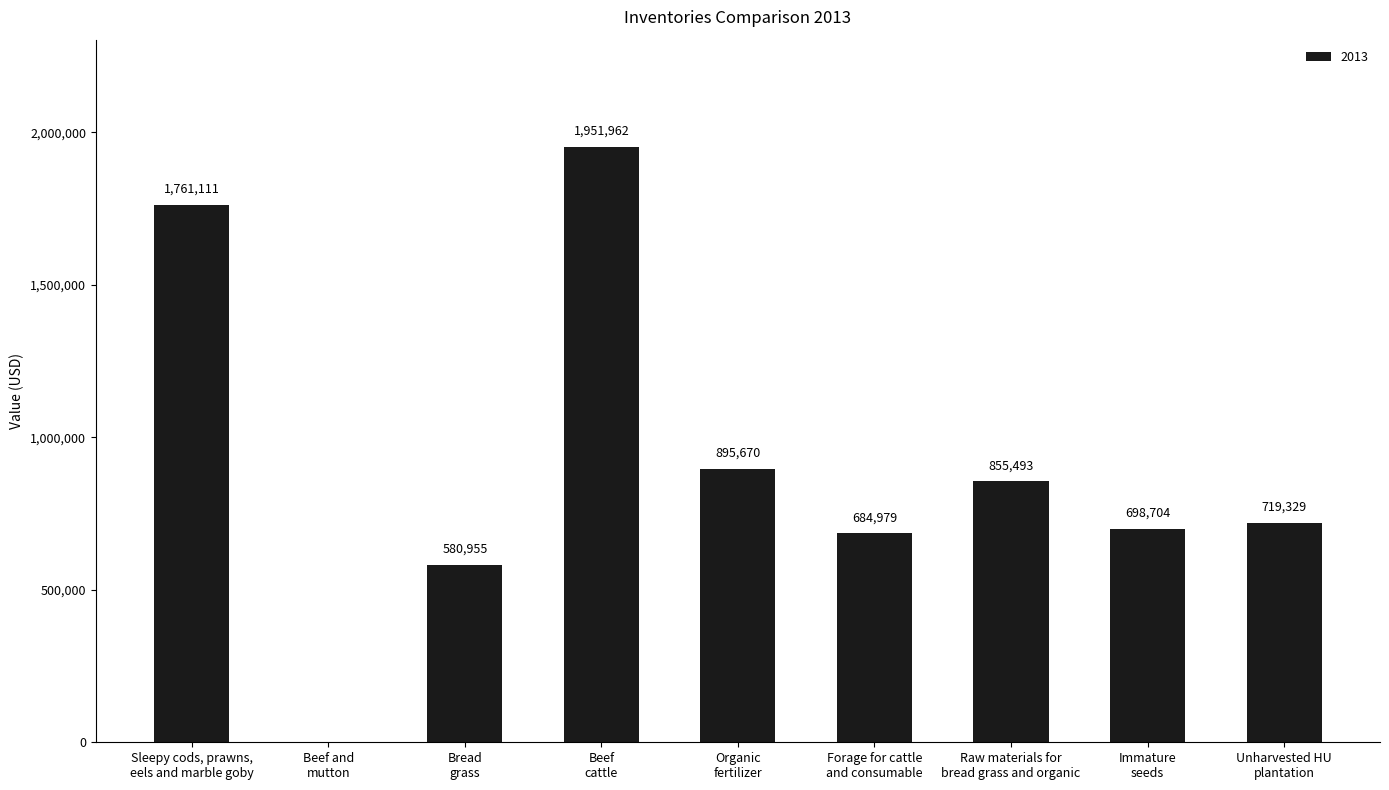

True or false: the data shows 950043 at Bread
grass.

False